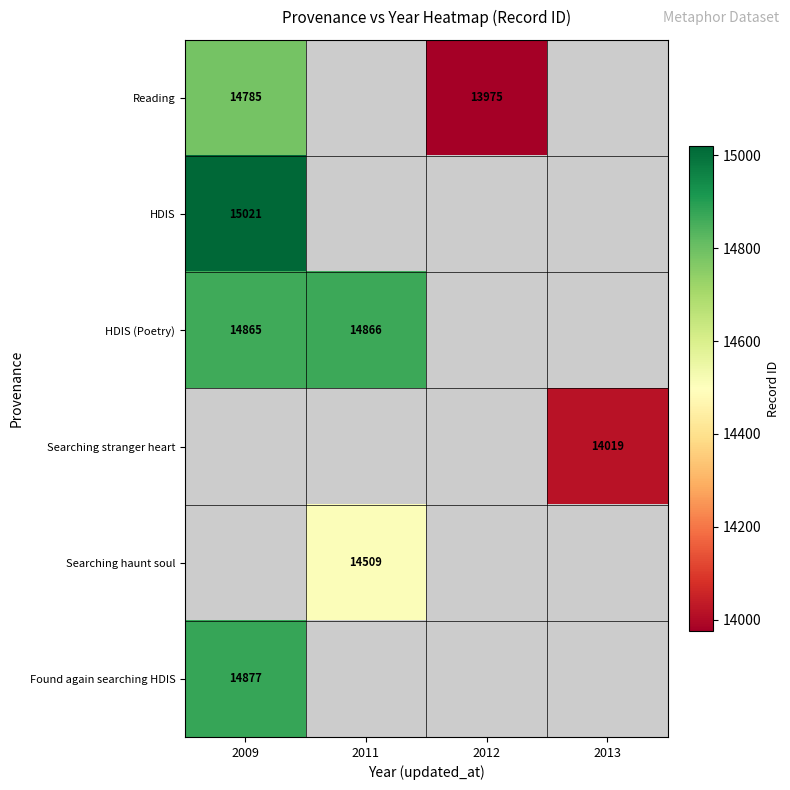

True or false: HDIS (Poetry) has a value of 14865 at 2009.

True